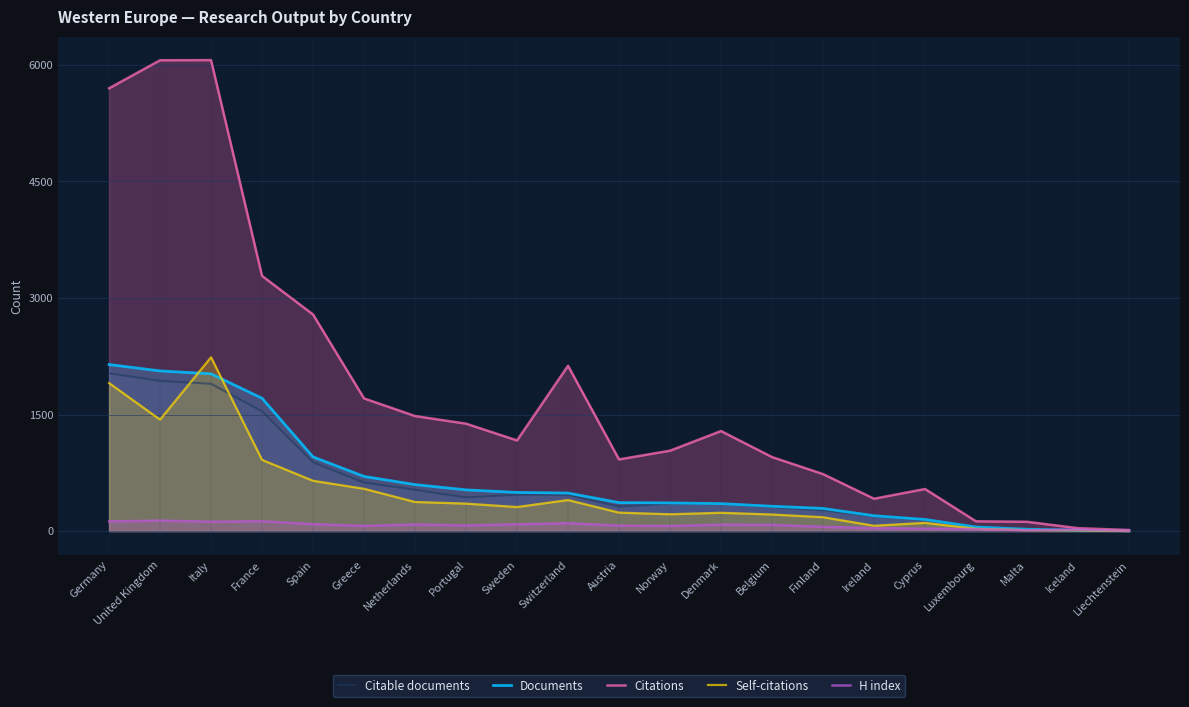

What is the minimum value shown in the chart?

1